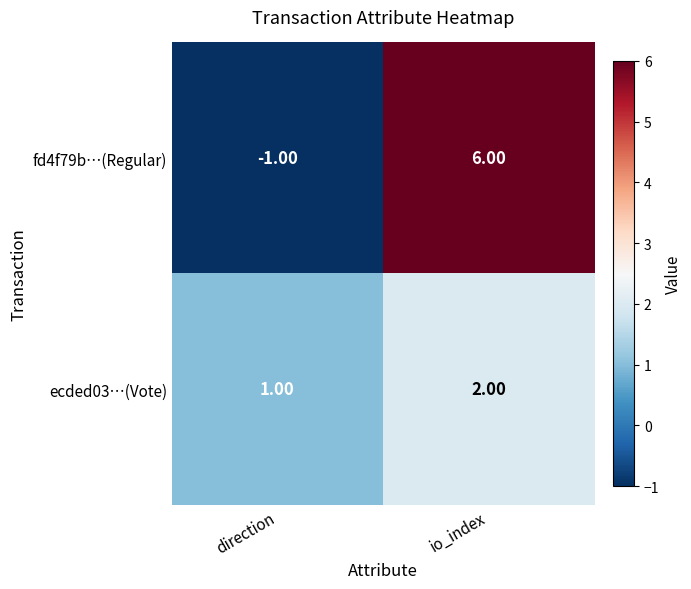

Where is fd4f79b…(Regular) nearest to the value 2?

direction